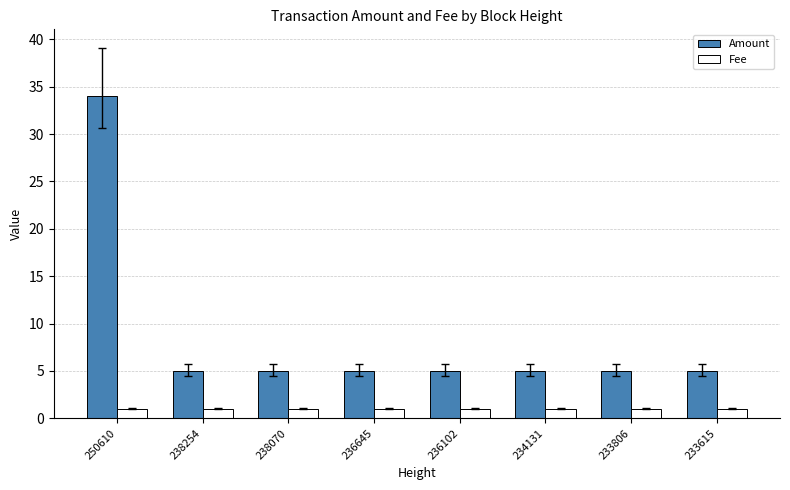

Which category has the highest value across all series?

250610